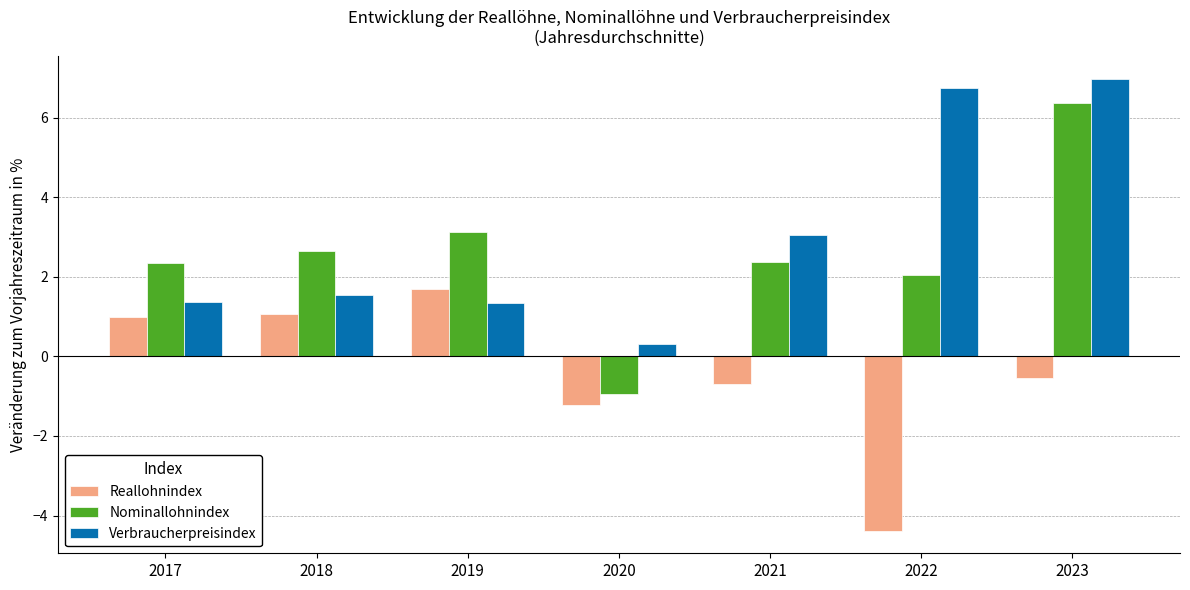

List the series in order of their peak value, lowest first.

Reallohnindex, Nominallohnindex, Verbraucherpreisindex